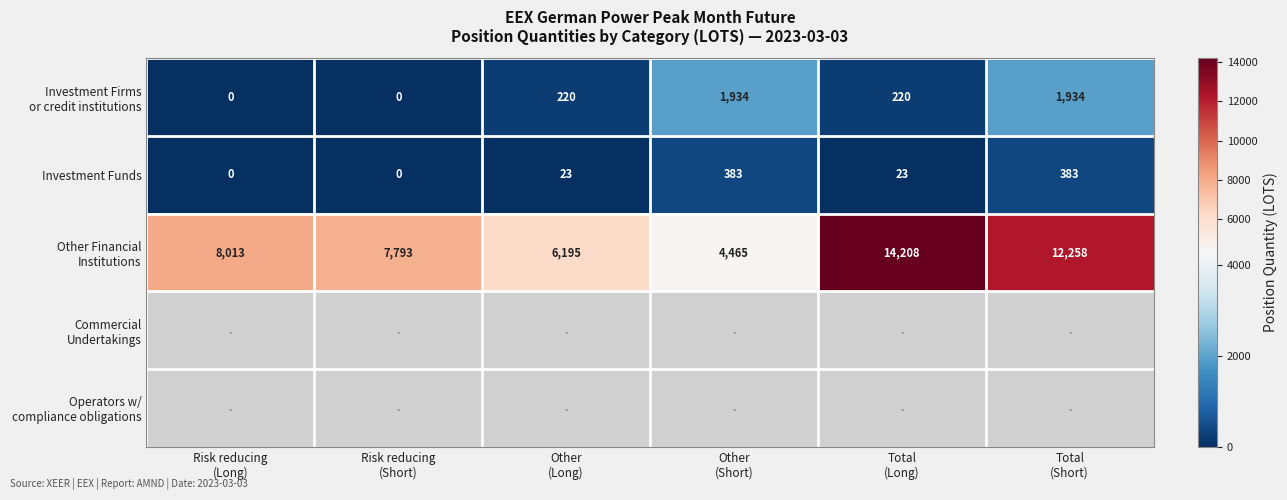

List the series in order of their peak value, lowest first.

Investment Funds, Investment Firms or credit institutions, Other Financial Institutions, Commercial Undertakings, Operators w/ compliance obligations